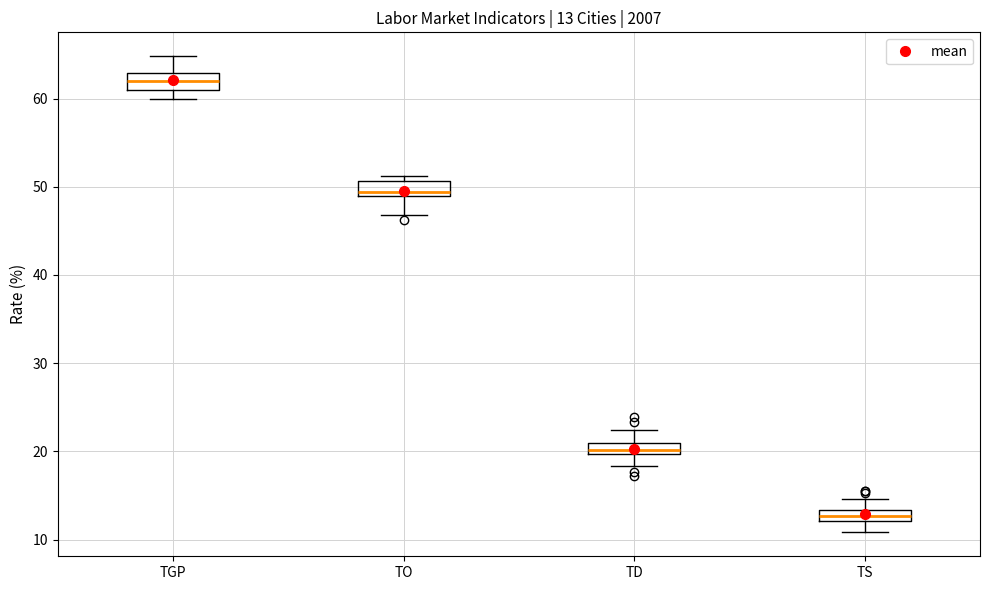

Which box's median line is the highest?

TGP